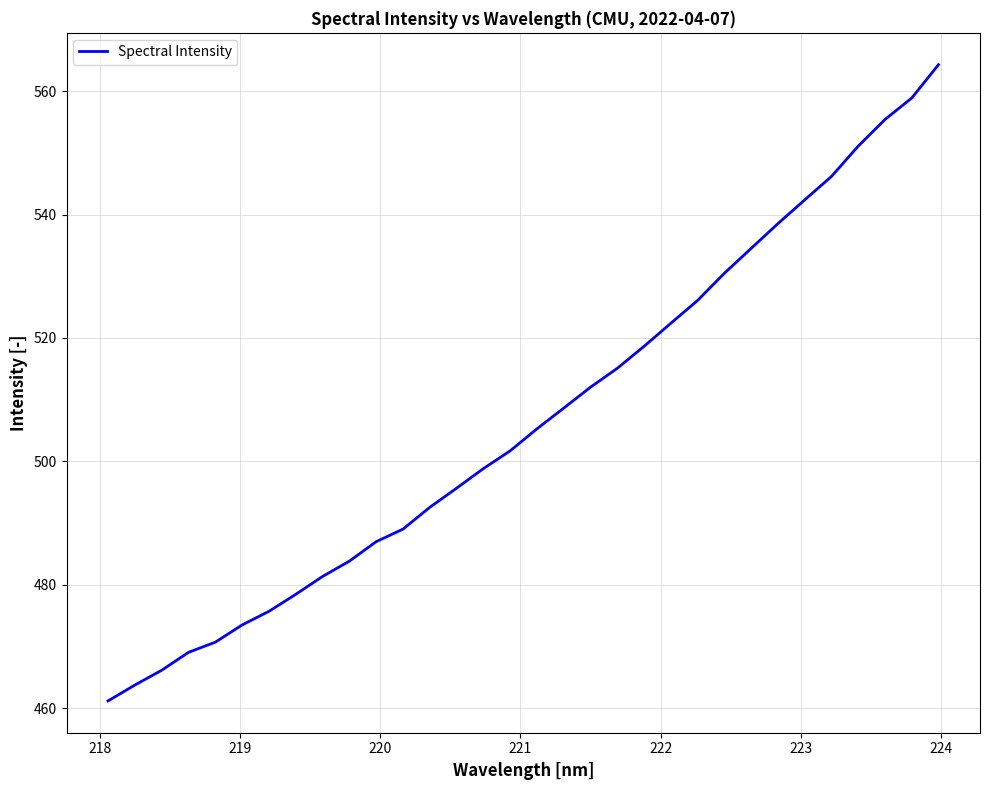

Does the chart have visible grid lines?

Yes